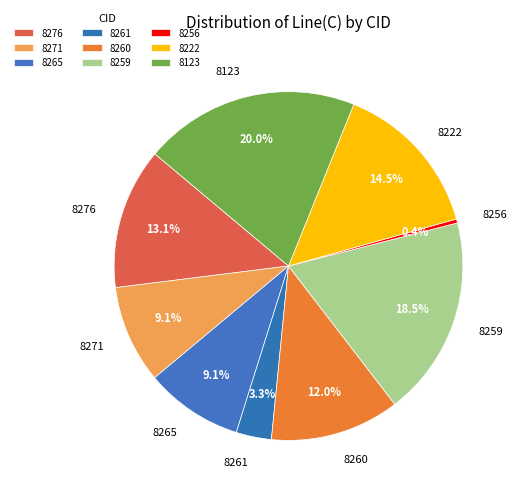

To the nearest percent, what percentage of the pie is 8276?

13%